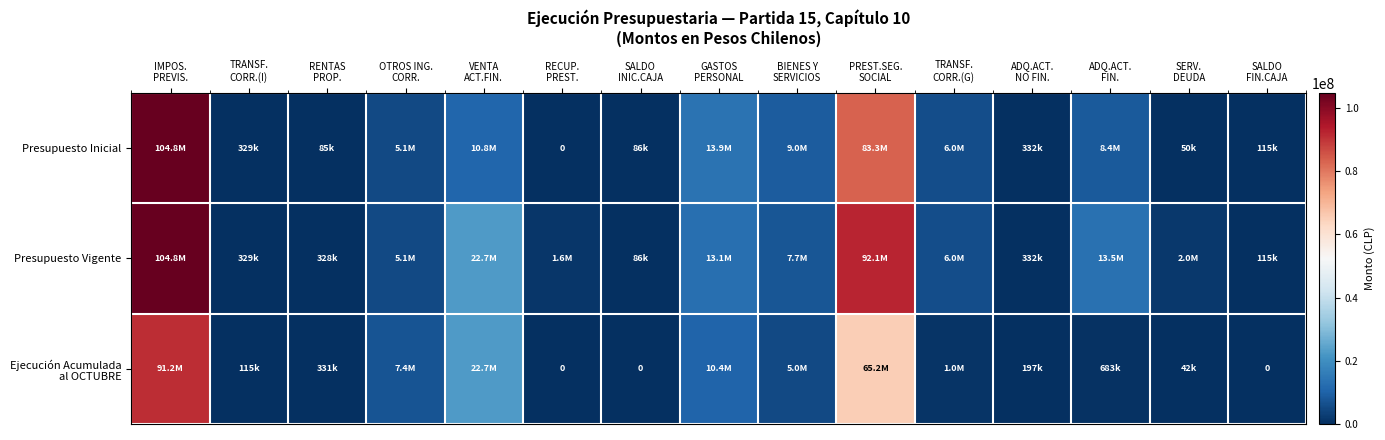

Where is Ejecución Acumulada al OCTUBRE nearest to the value 45602539?

PREST.SEG. SOCIAL